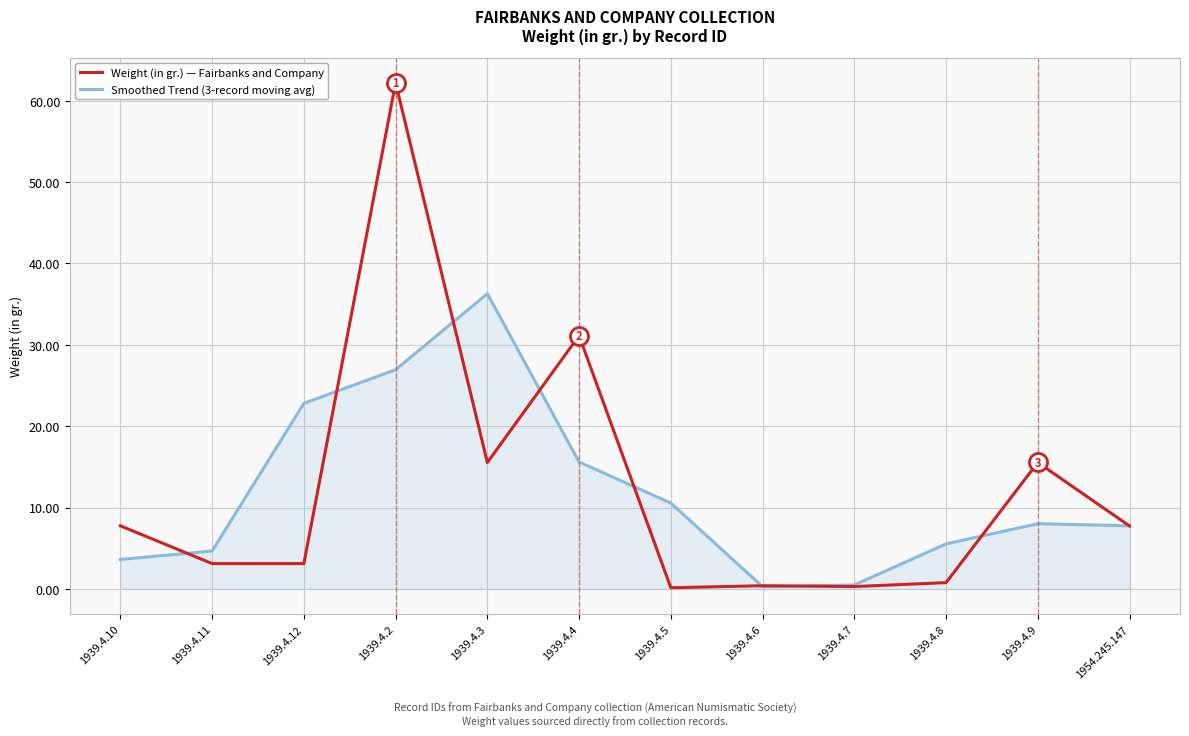

What are all the series names shown in the legend?

Weight (in gr.) — Fairbanks and Company, Smoothed Trend (3-record moving avg)